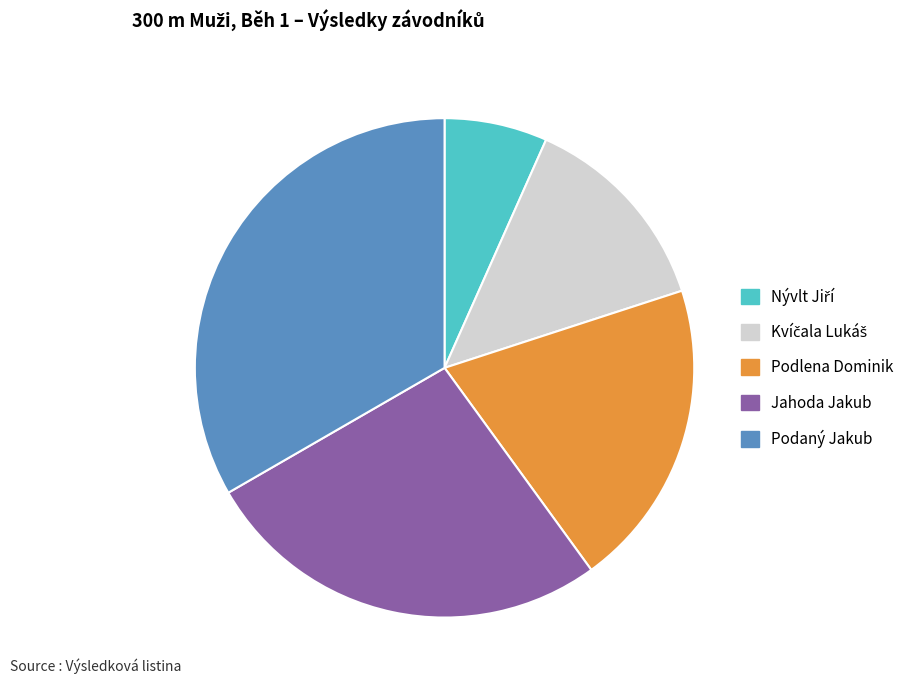

Which category has the biggest portion of the pie?

Podaný Jakub